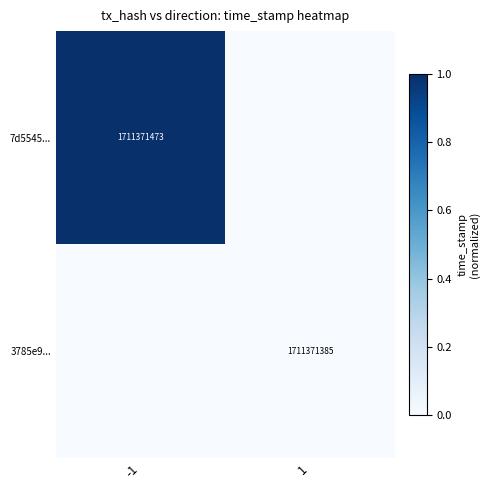

Is it true that 3785e9... equals 1101541372 at 1?

False